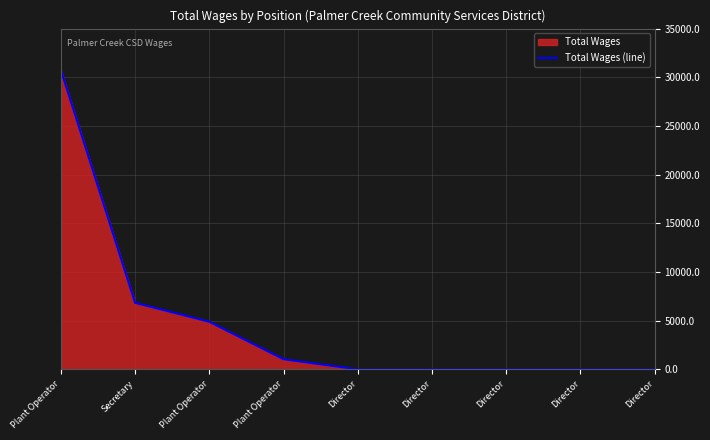

How many lines are shown in the chart?

1